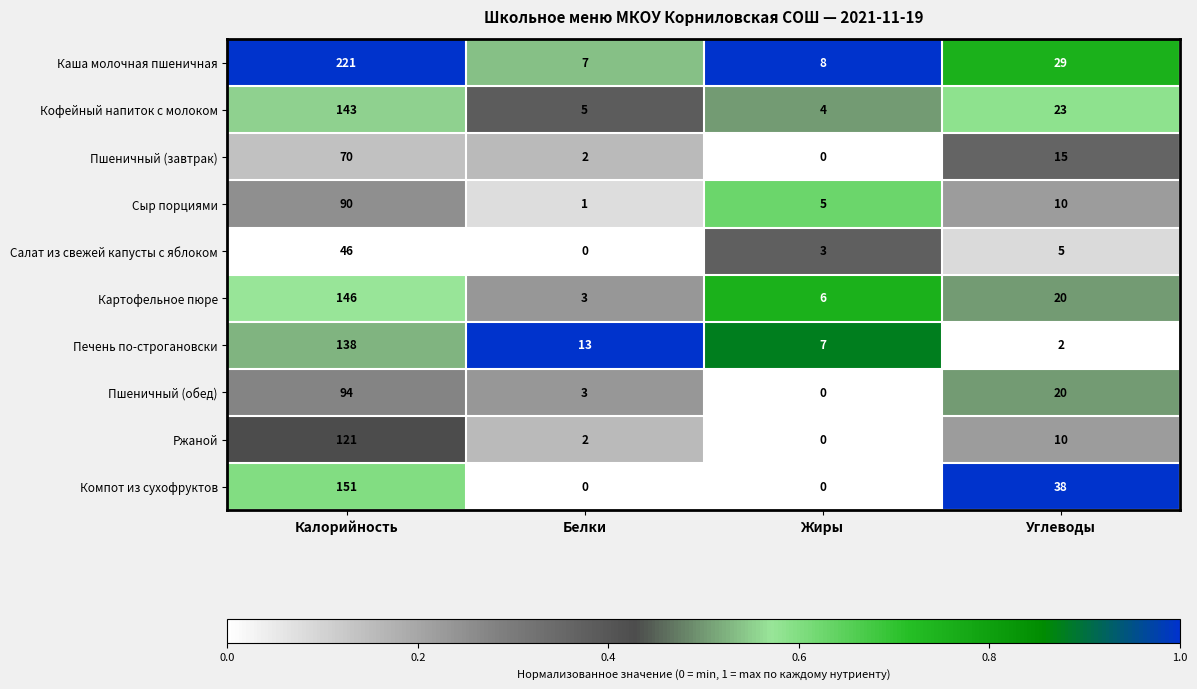

What is the maximum value shown in the chart?

221